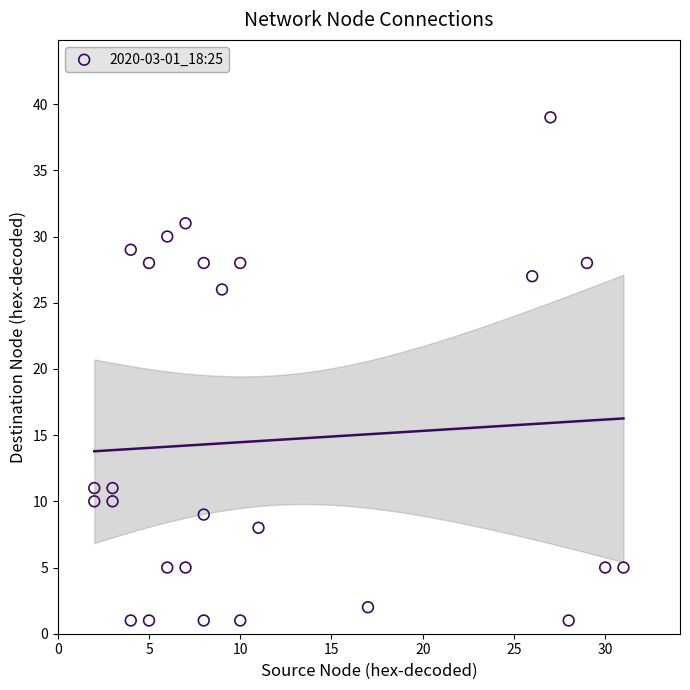

What Y value in the scatter plot is closest to 20?

26